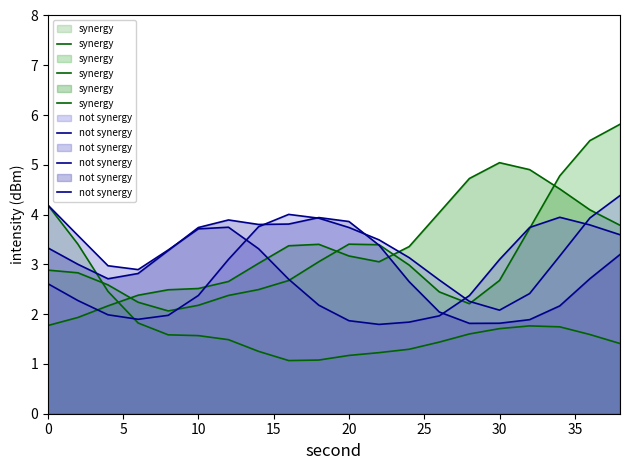

How many series are shown in this chart?

2